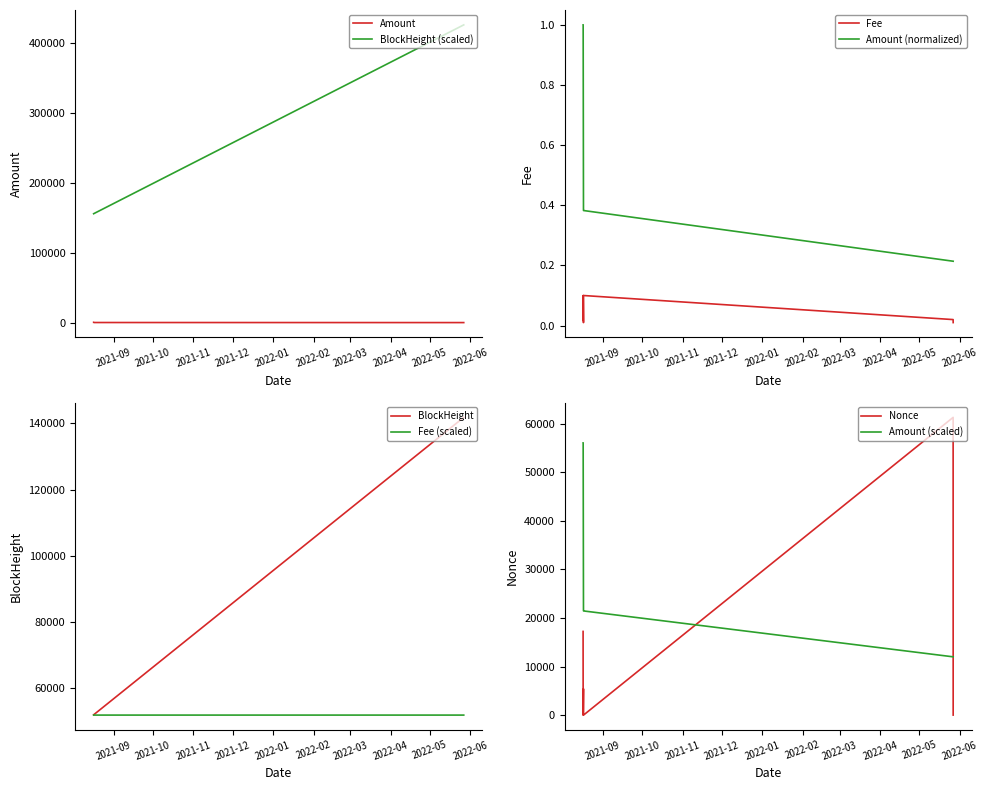

Rank the categories by Amount value from lowest to highest.

2022-05-26 22:51:00, 2022-05-26 22:03:00, 2021-08-17 02:12:00, 2021-08-17 01:06:00, 2021-08-16 19:15:00, 2021-08-16 18:00:00